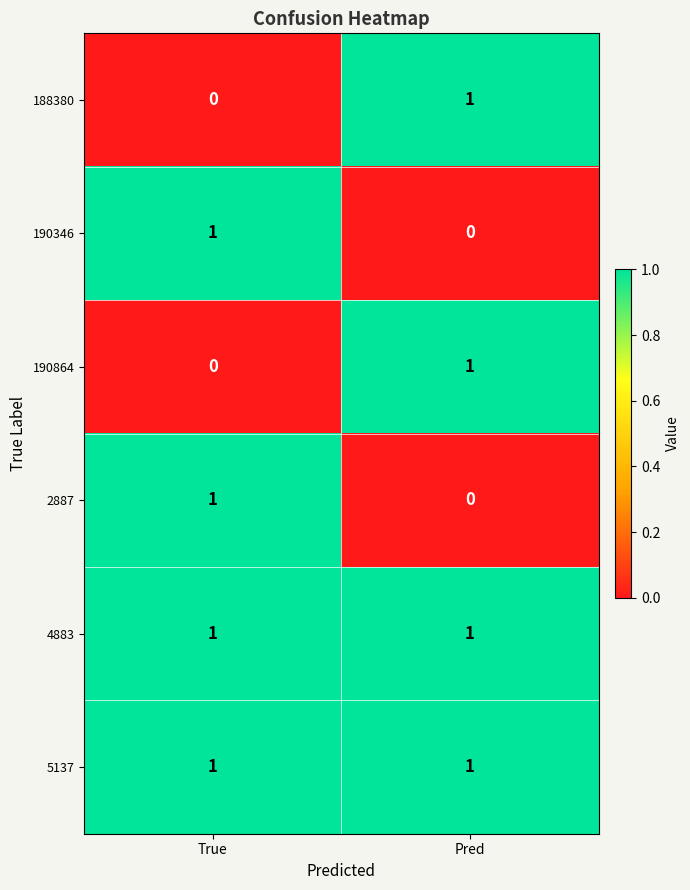

What is the total value across all series at True?

4